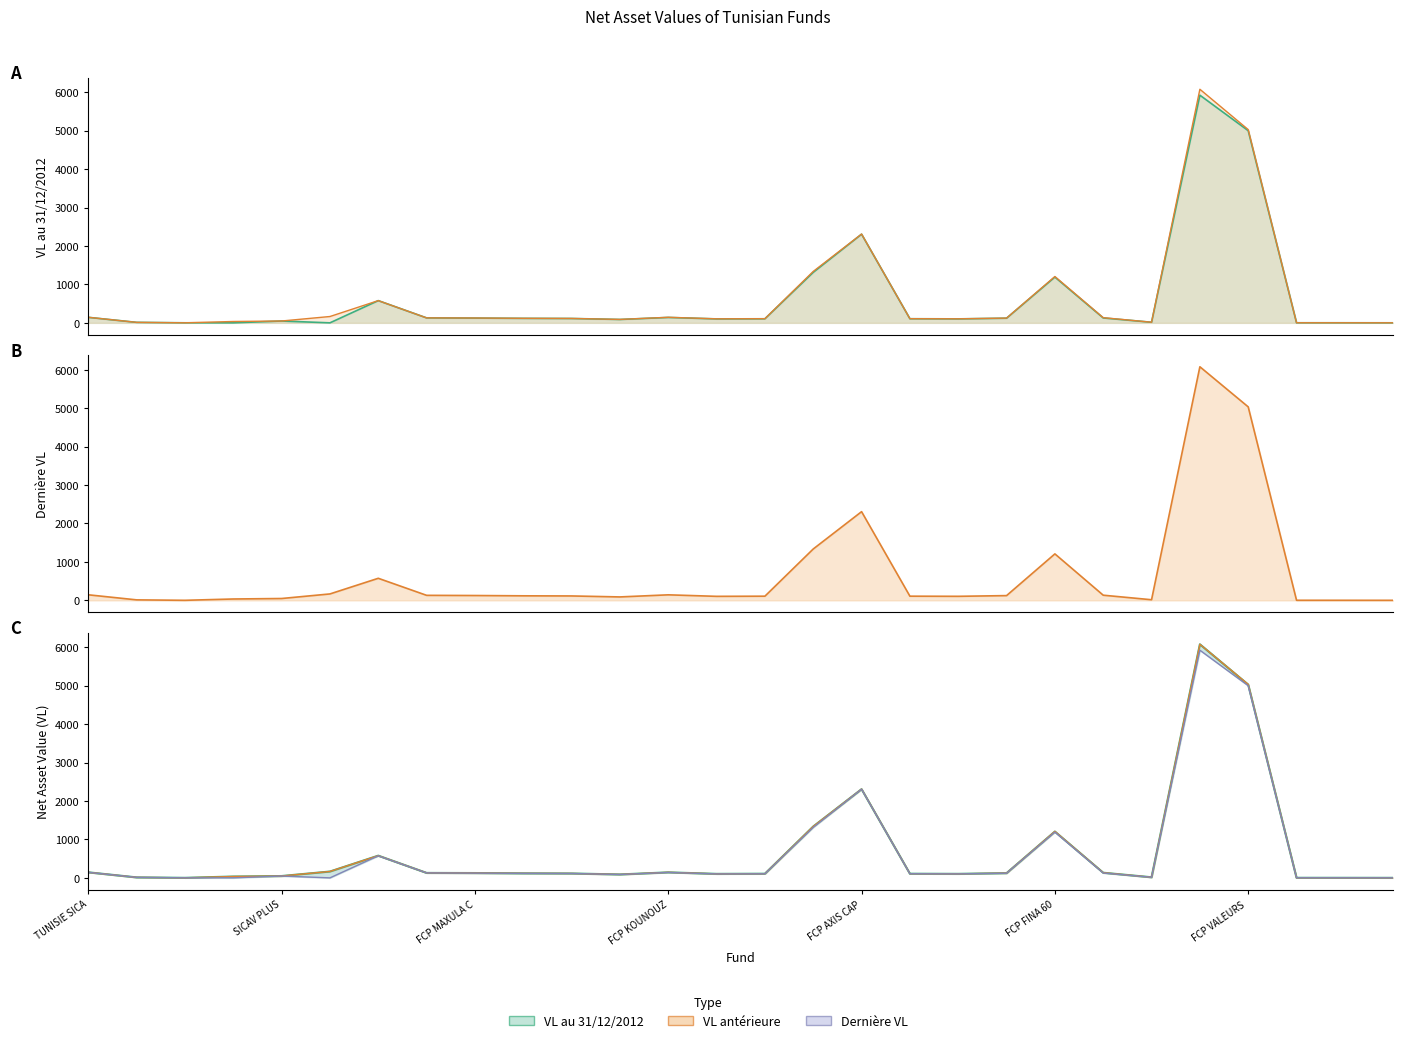

What are all the series names shown in the legend?

VL antérieure, Dernière VL, VL au 31/12/2012